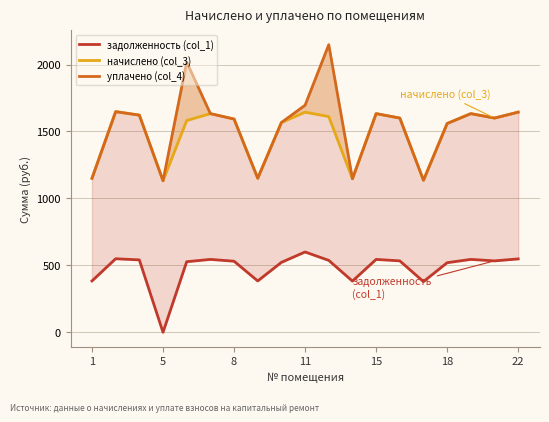

Which series has the largest total across all categories?

уплачено (col_4)